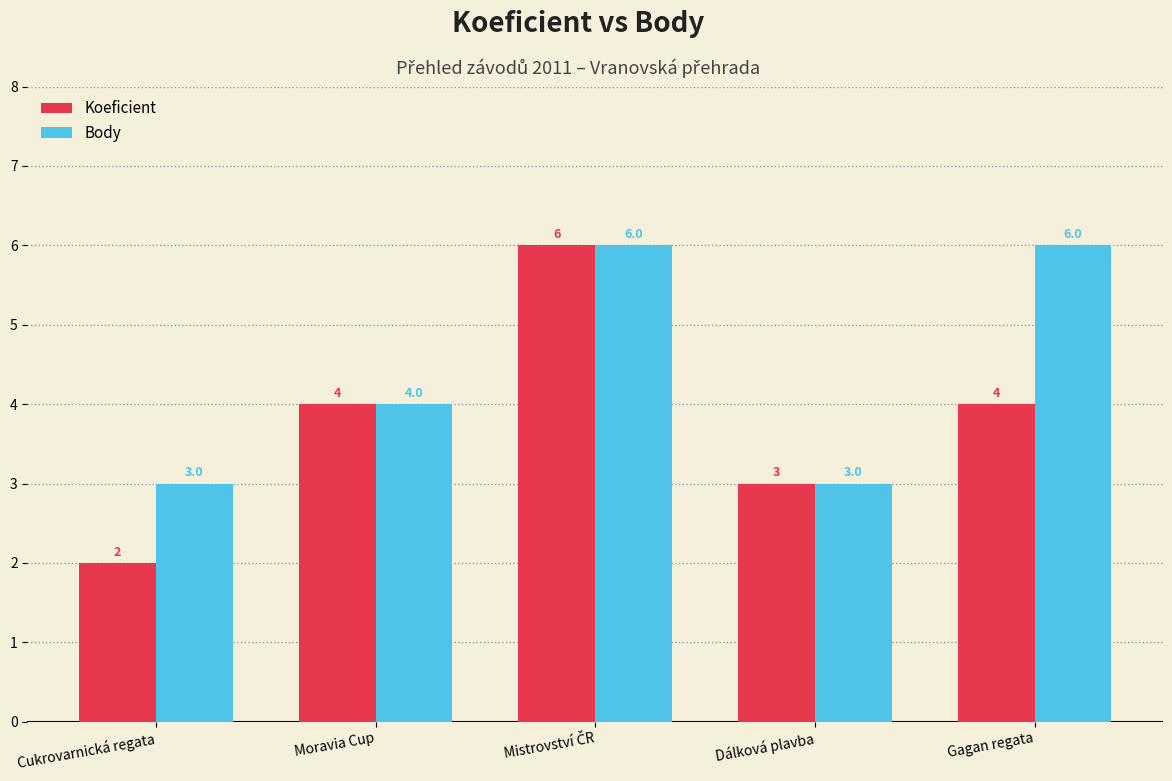

How many data points in Body are less than 4?

2